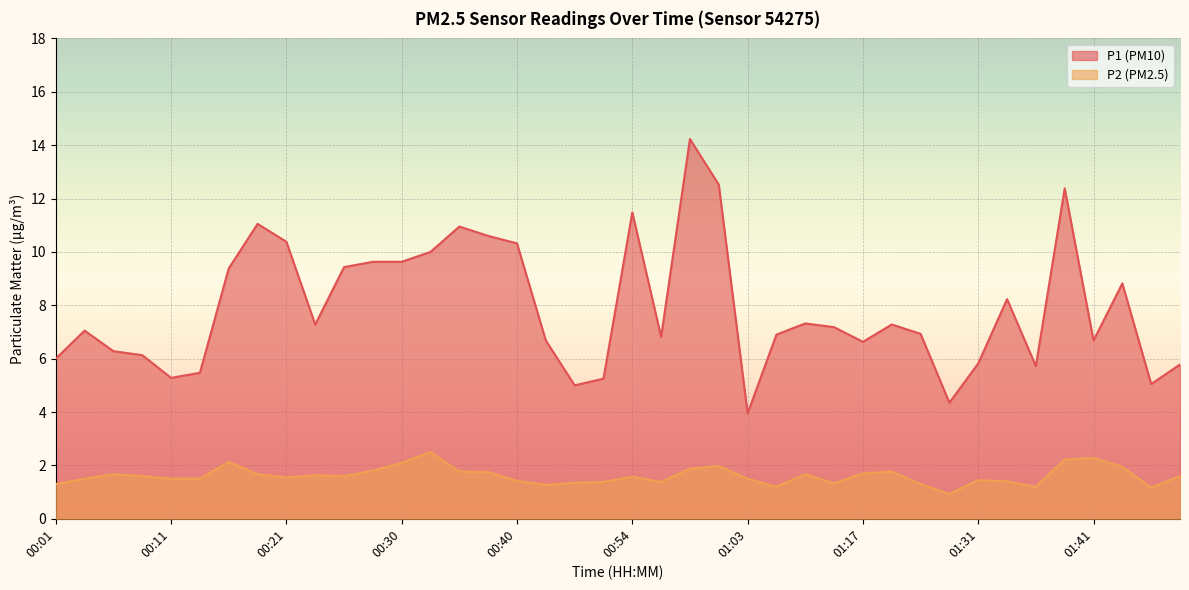

True or false: P1 and P2 intersect in this chart.

False